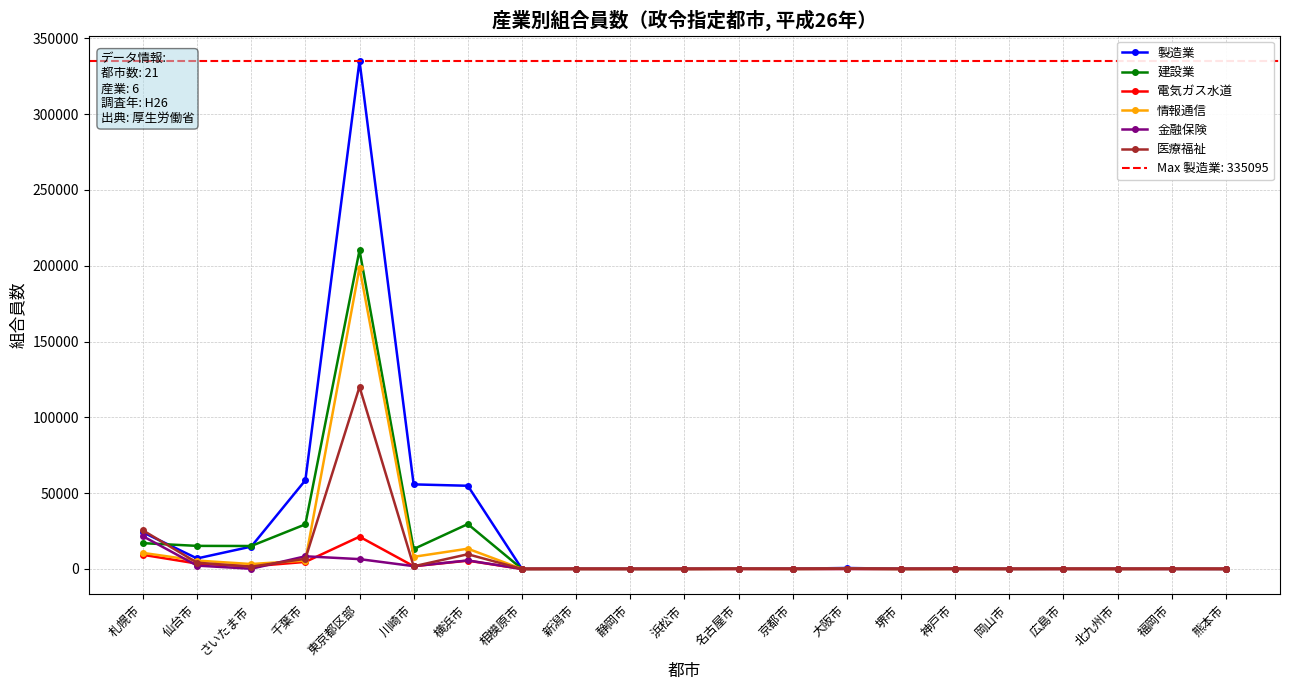

At which category is the sum across all series the highest?

東京都区部